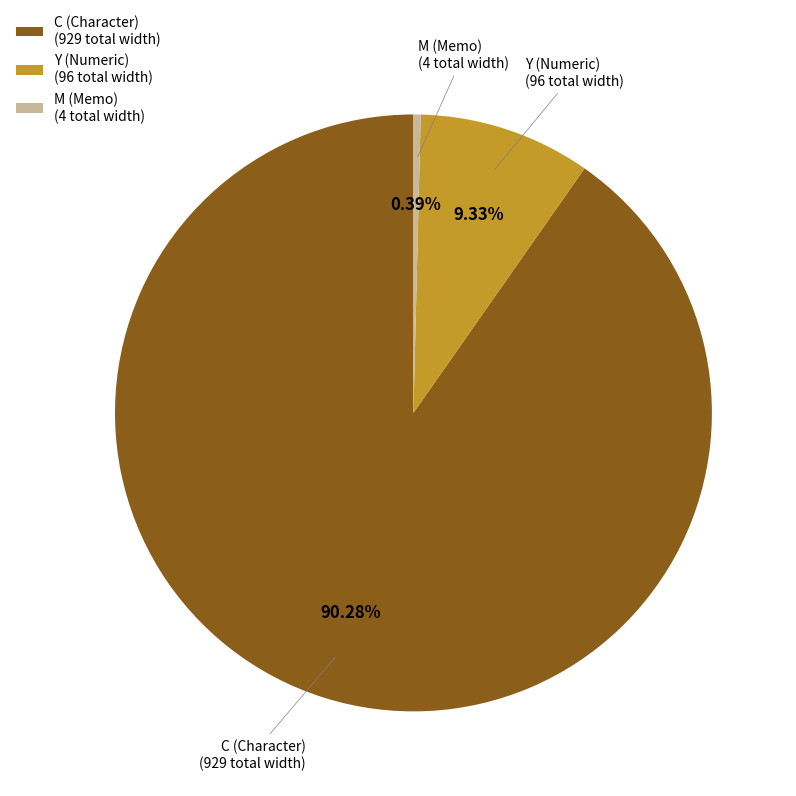

Rank the categories by value from lowest to highest.

M, Y, C